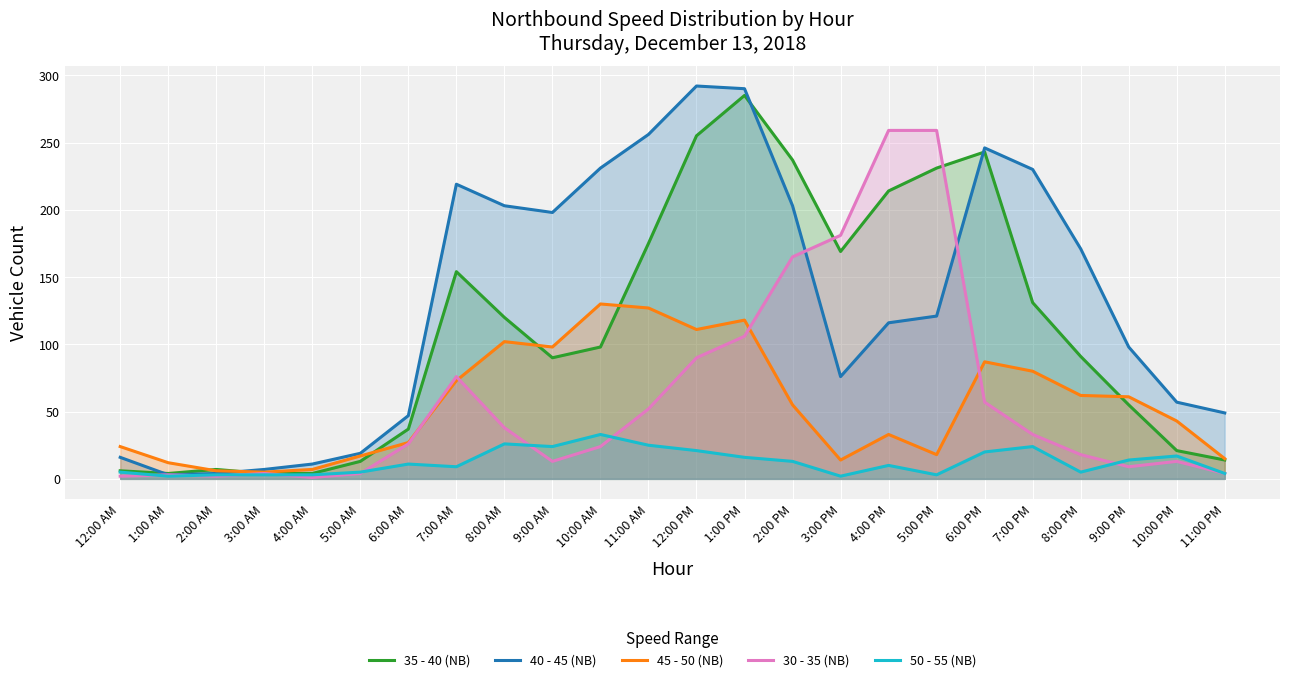

Reading left to right, what are all the values shown in this chart?

35 - 40 (NB): 6	4	7	4	4	13	37	154	120	90	98	175	255	285	237	169	214	231	243	131	91	55	21	14
40 - 45 (NB): 16	3	4	7	11	19	47	219	203	198	231	256	292	290	203	76	116	121	246	230	171	98	57	49
45 - 50 (NB): 24	12	6	5	7	17	27	73	102	98	130	127	111	118	55	14	33	18	87	80	62	61	43	15
30 - 35 (NB): 2	3	2	4	1	4	26	76	38	13	24	52	90	106	165	181	259	259	57	33	18	9	13	4
50 - 55 (NB): 5	2	3	3	3	5	11	9	26	24	33	25	21	16	13	2	10	3	20	24	5	14	17	4